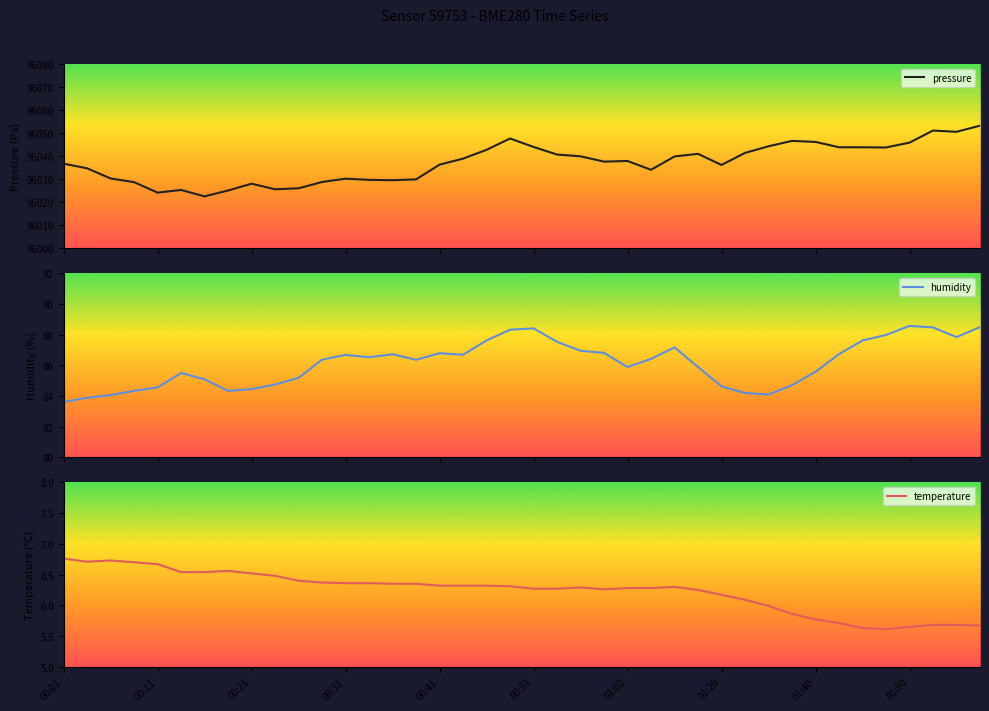

The temperature series shows 4.3 at 00:51. True or false?

False